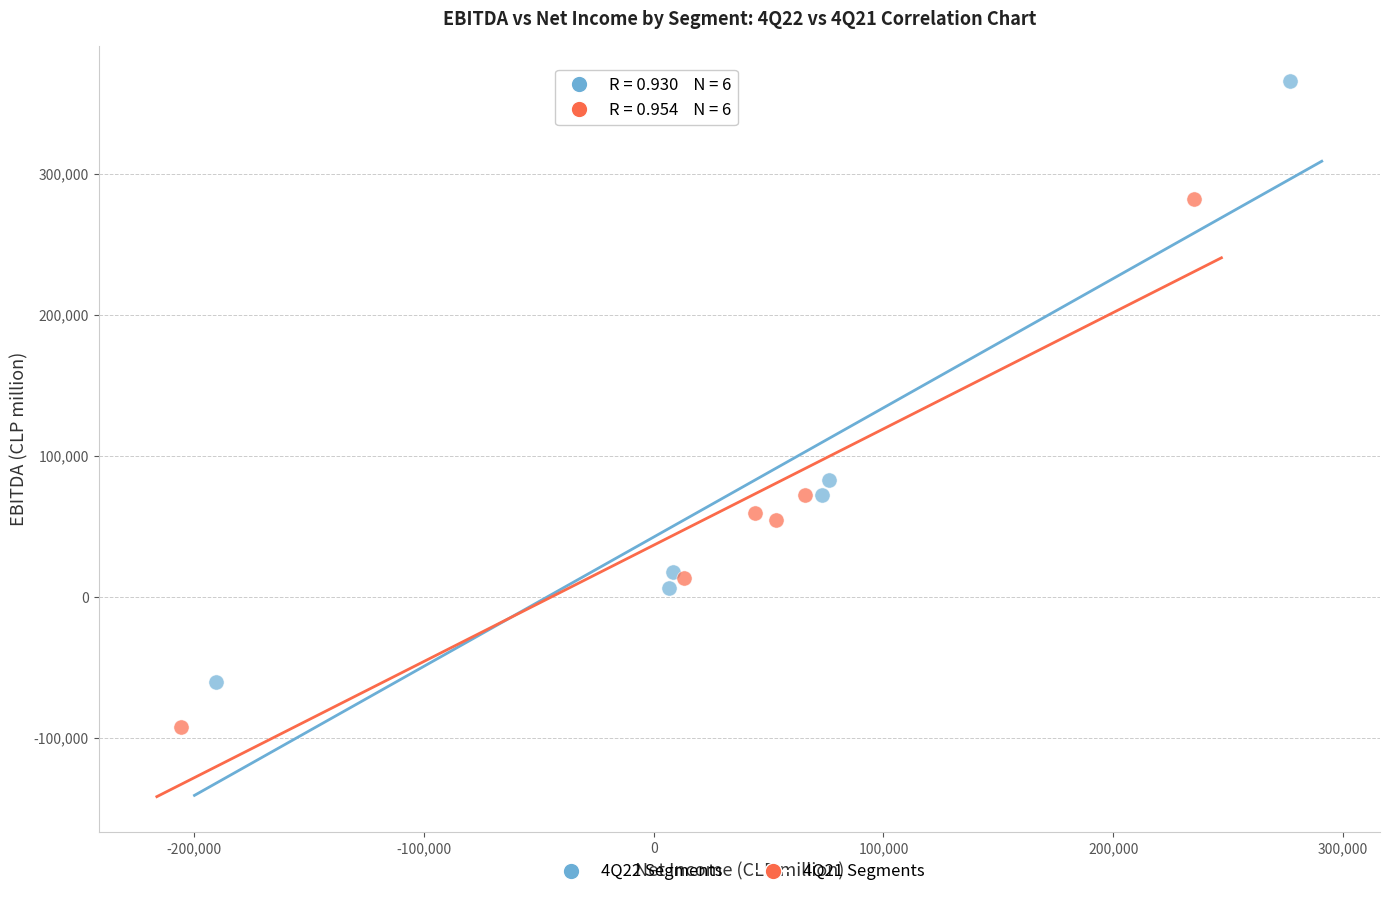

Which series reaches the minimum Y coordinate?

4Q21 Segments